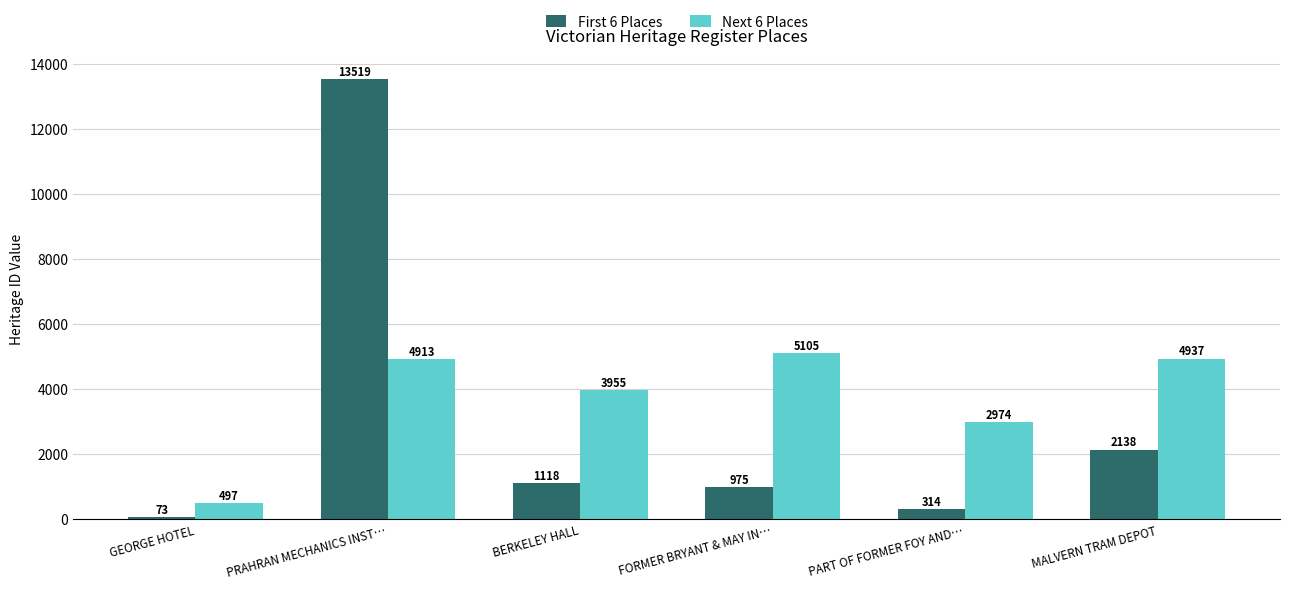

Where is Next 6 Places nearest to the value 2801?

PART OF FORMER FOY AND…